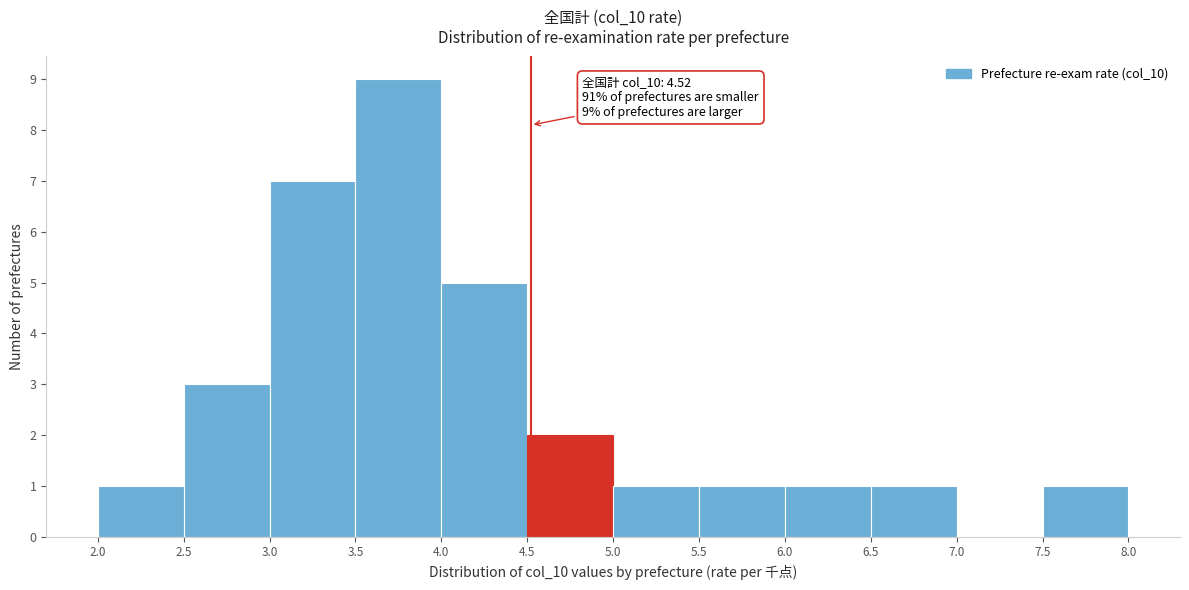

Over which range of the x-axis is the bar tallest?

3.5 to 4.0